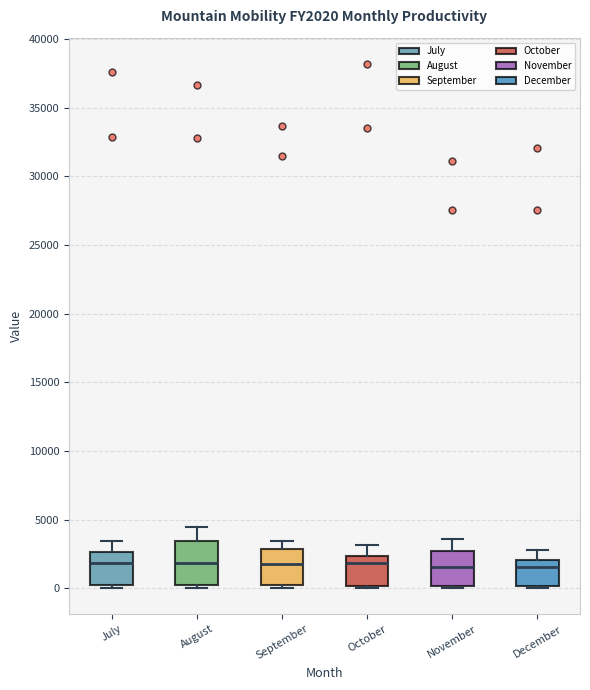

Reading left to right, transcribe this box plot: for each box, give where its median line is, the range the box spans, and where its two whiskers end, as read against the y-axis. The values are not printed on the chart, so give them approximately, as read against the axis.

July: median 2000, box 0 to 2500, whiskers 0 (just below the box's lower edge) to 3500
August: median 2000, box 500 to 3500, whiskers 0 to 4500
September: median 2000, box 0 to 3000, whiskers 0 to 3500
October: median 2000, box 0 to 2500, whiskers 0 to 3000
November: median 1500, box 0 to 3000, whiskers 0 (just below the box's lower edge) to 3500
December: median 1500, box 0 to 2000, whiskers 0 to 3000